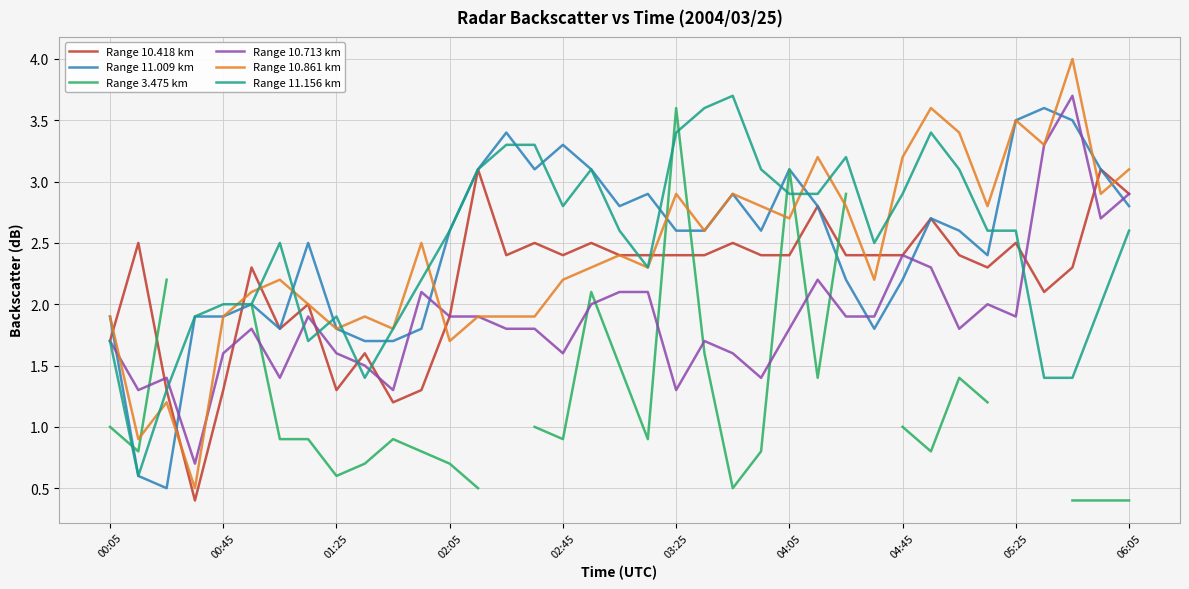

The value of Range 10.713 km at 00:05 is 0.3. True or false?

False